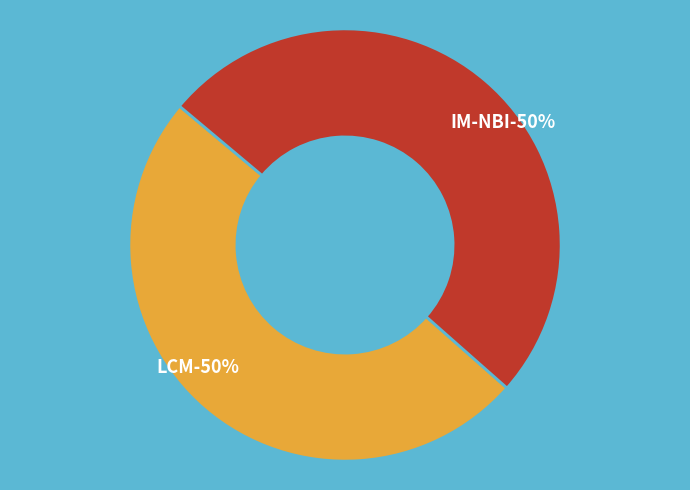

Rank the categories by value from highest to lowest.

IM-NBI, LCM